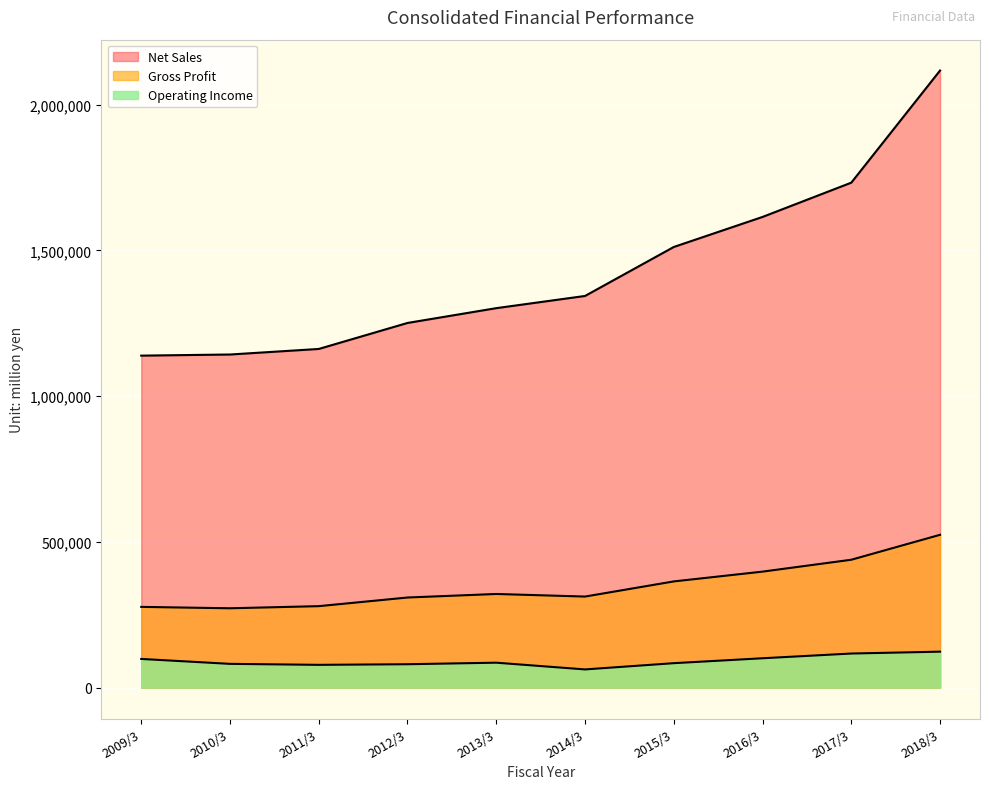

True or false: Net Sales and Gross Profit cross at least once.

False